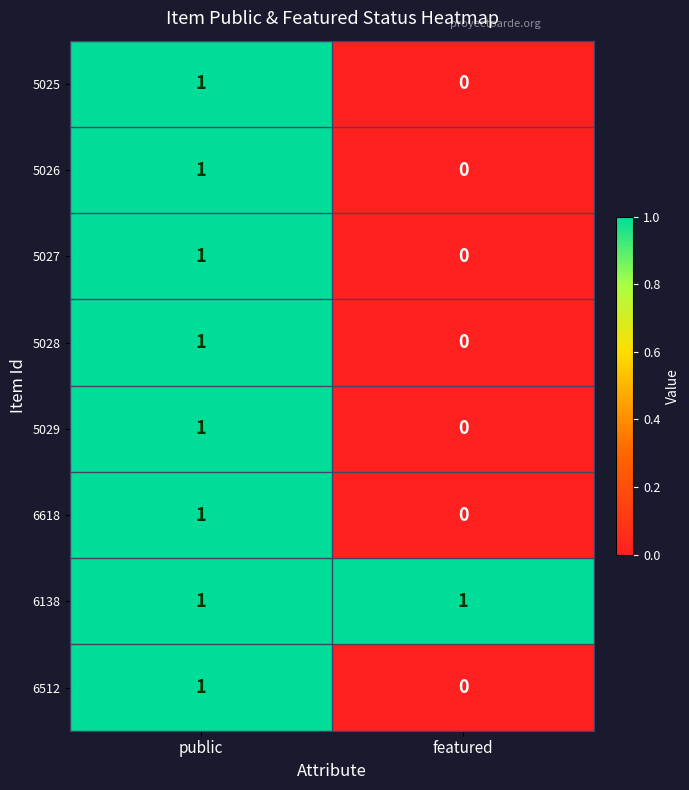

What is the total value across all series at public?

8